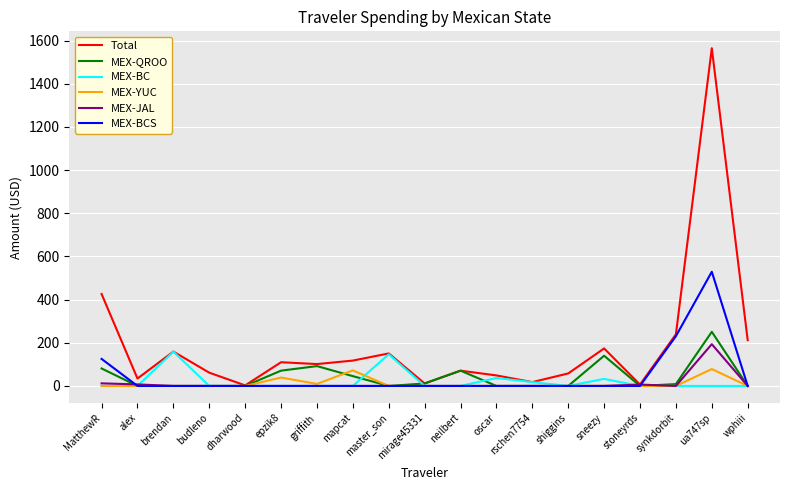

Rank the series by their maximum value, from highest to lowest.

Total, MEX-BCS, MEX-QROO, MEX-JAL, MEX-BC, MEX-YUC